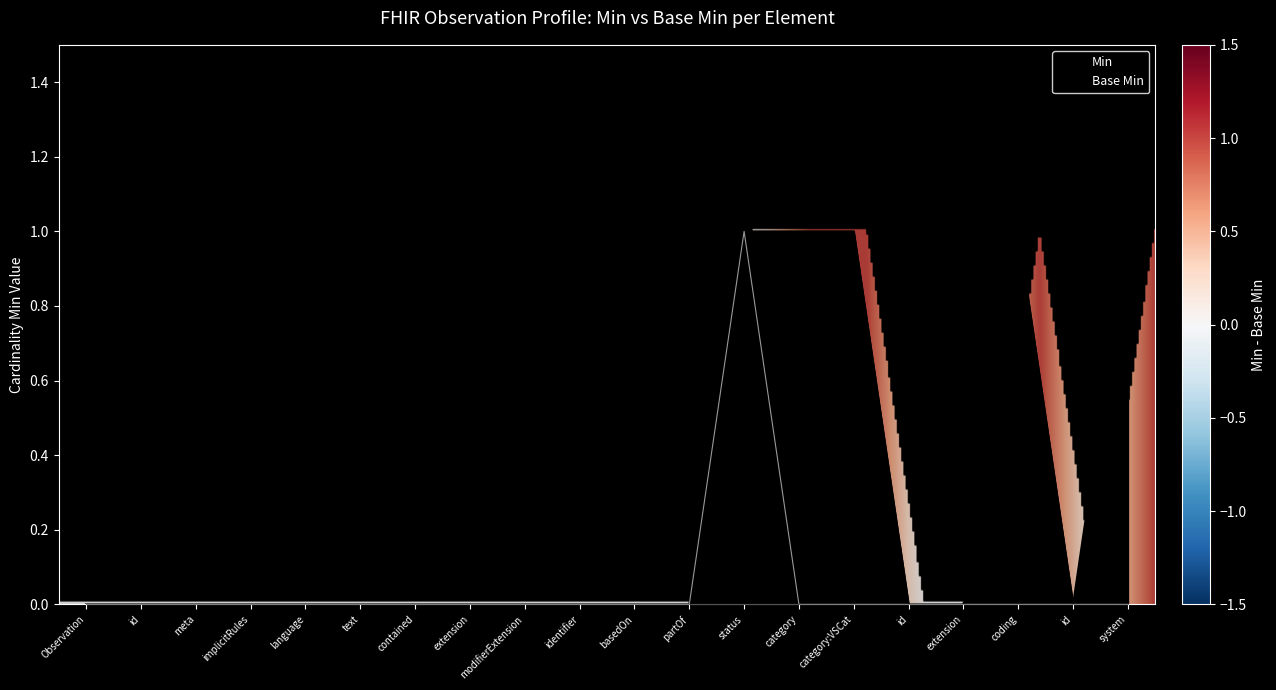

How many lines are shown in the chart?

2